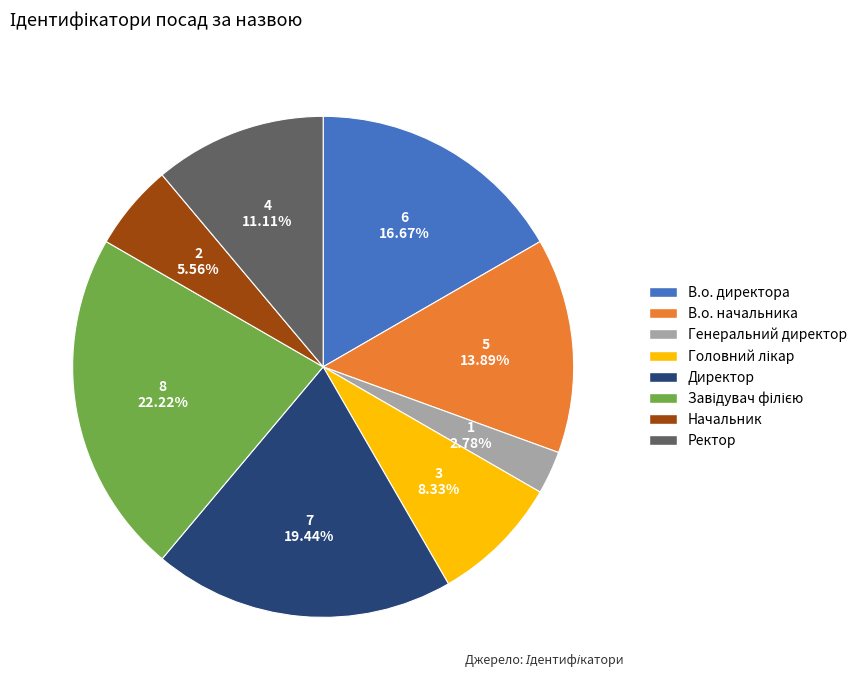

Does В.о. директора represent more than half of the total?

No